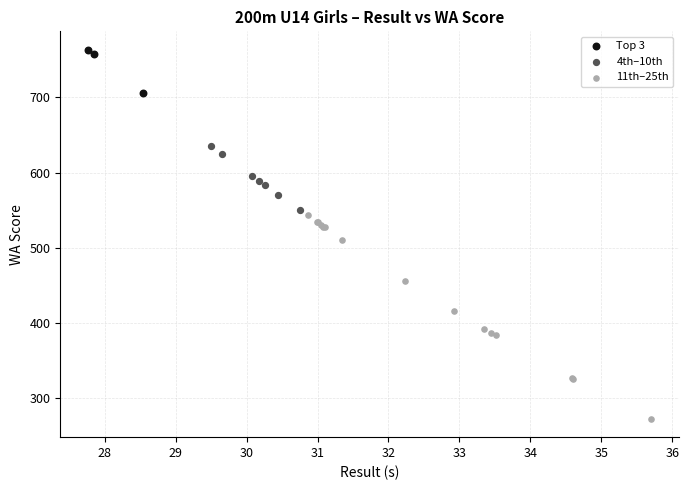

Which series contains the highest Y value?

Top 3